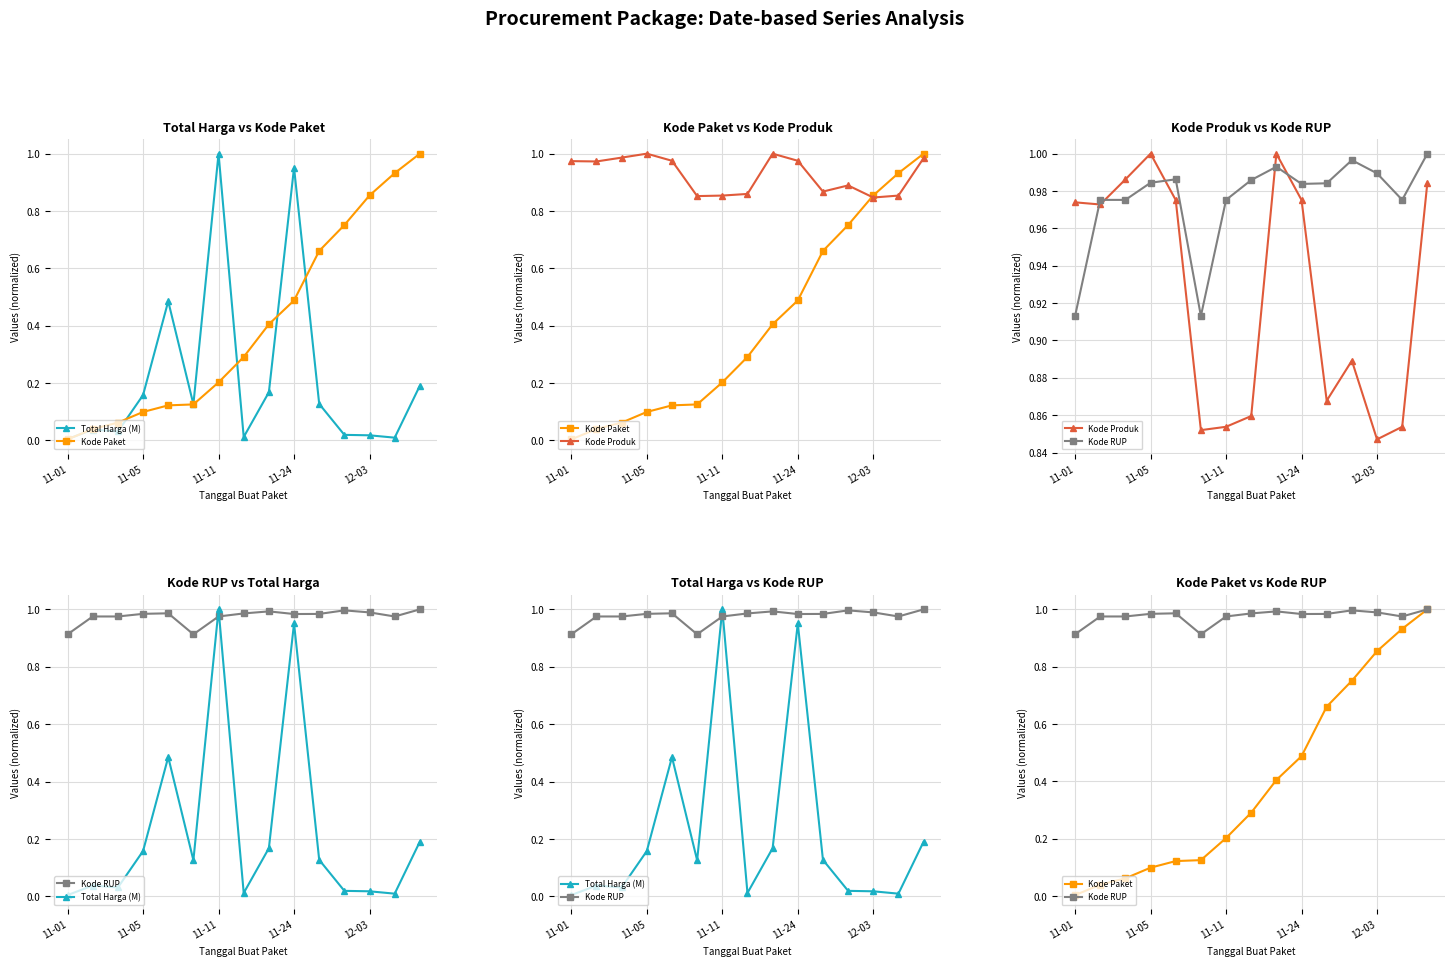

At how many categories does at least one series exceed 0?

15